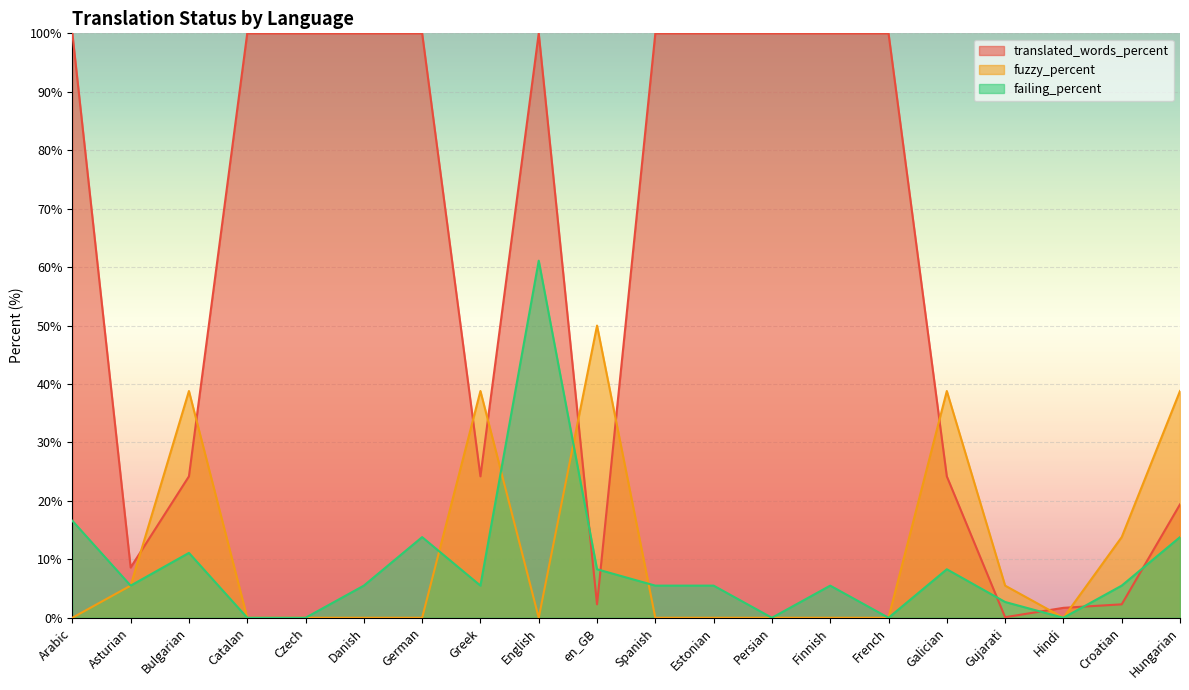

At which label does fuzzy_percent reach its minimum?

Arabic